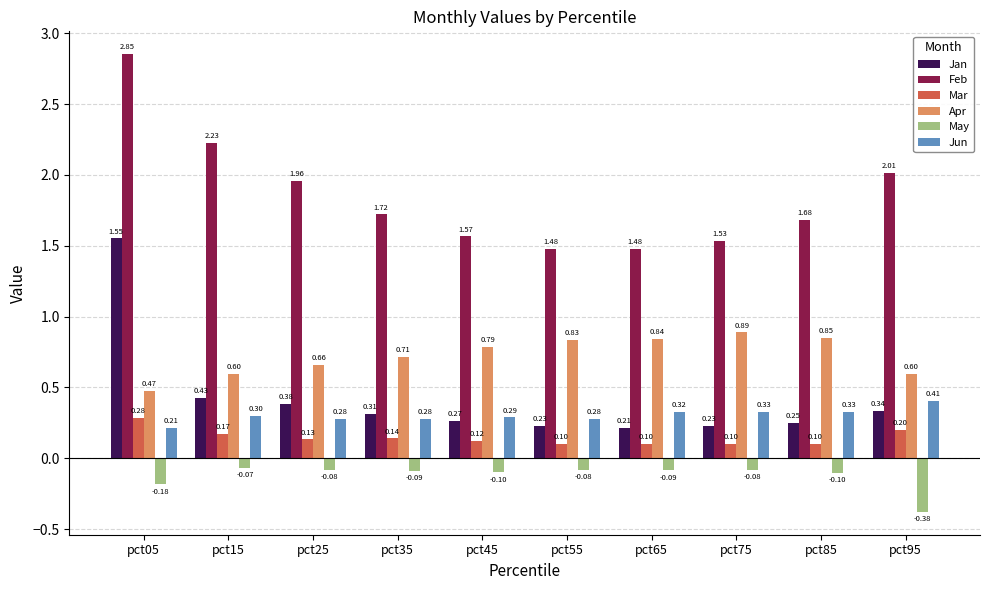

Rank the series by their maximum value, from lowest to highest.

May, Mar, Jun, Apr, Jan, Feb